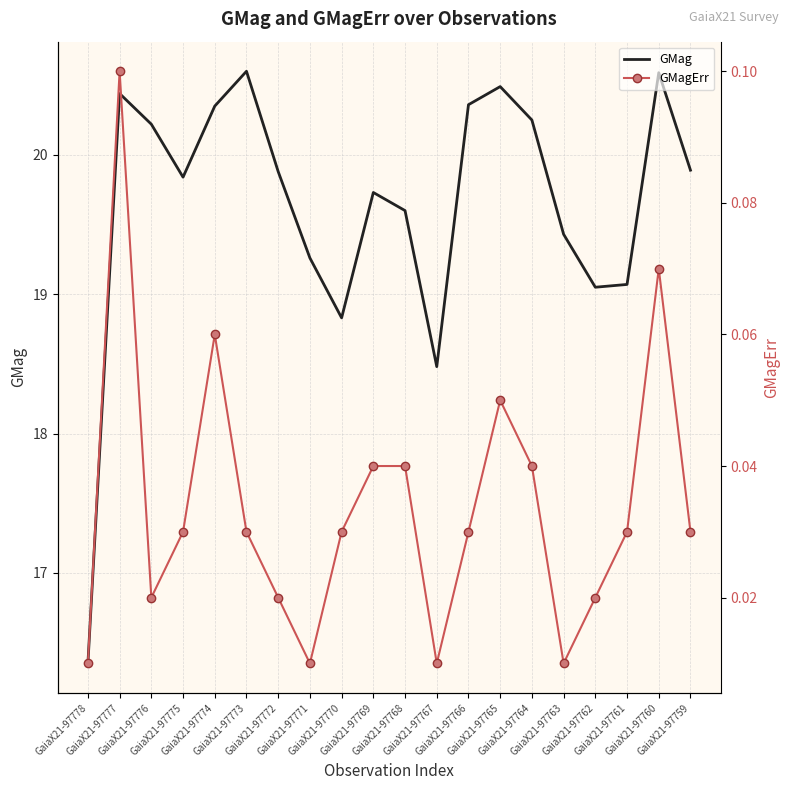

Where is the first local maximum for GMag?

GaiaX21-97777